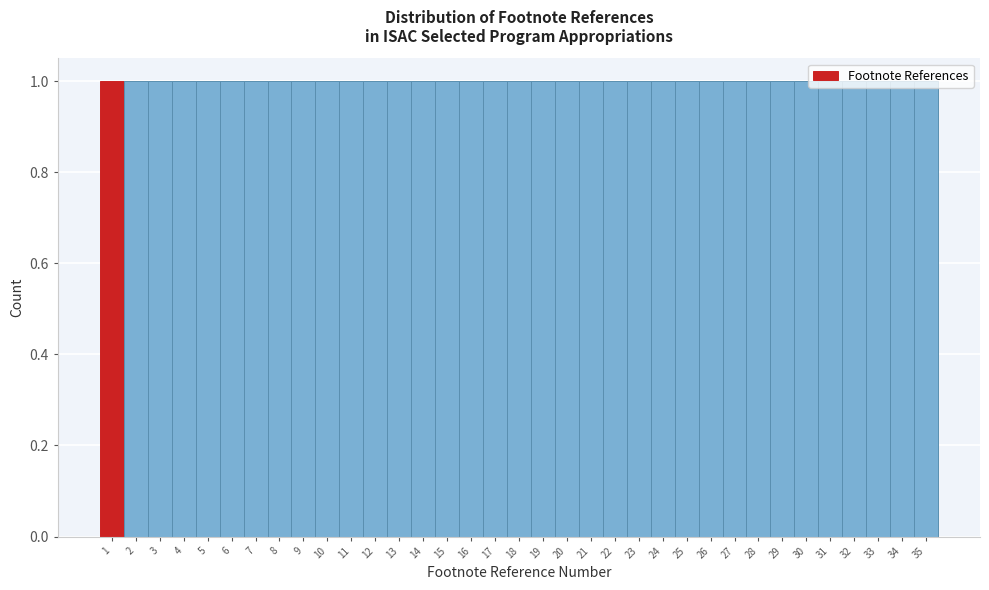

Reading left to right, list every bar in this chart as the range it spans on the x-axis followed by its height. The values are not printed on the chart, so give them approximately, as read against the axis.

0.5 to 1.5: 1
1.5 to 2.5: 1
2.5 to 3.5: 1
3.5 to 4.5: 1
4.5 to 5.5: 1
5.5 to 6.5: 1
6.5 to 7.5: 1
7.5 to 8.5: 1
8.5 to 9.5: 1
9.5 to 10.5: 1
10.5 to 11.5: 1
11.5 to 12.5: 1
12.5 to 13.5: 1
13.5 to 14.5: 1
14.5 to 15.5: 1
15.5 to 16.5: 1
16.5 to 17.5: 1
17.5 to 18.5: 1
18.5 to 19.5: 1
19.5 to 20.5: 1
20.5 to 21.5: 1
21.5 to 22.5: 1
22.5 to 23.5: 1
23.5 to 24.5: 1
24.5 to 25.5: 1
25.5 to 26.5: 1
26.5 to 27.5: 1
27.5 to 28.5: 1
28.5 to 29.5: 1
29.5 to 30.5: 1
30.5 to 31.5: 1
31.5 to 32.5: 1
32.5 to 33.5: 1
33.5 to 34.5: 1
34.5 to 35.5: 1